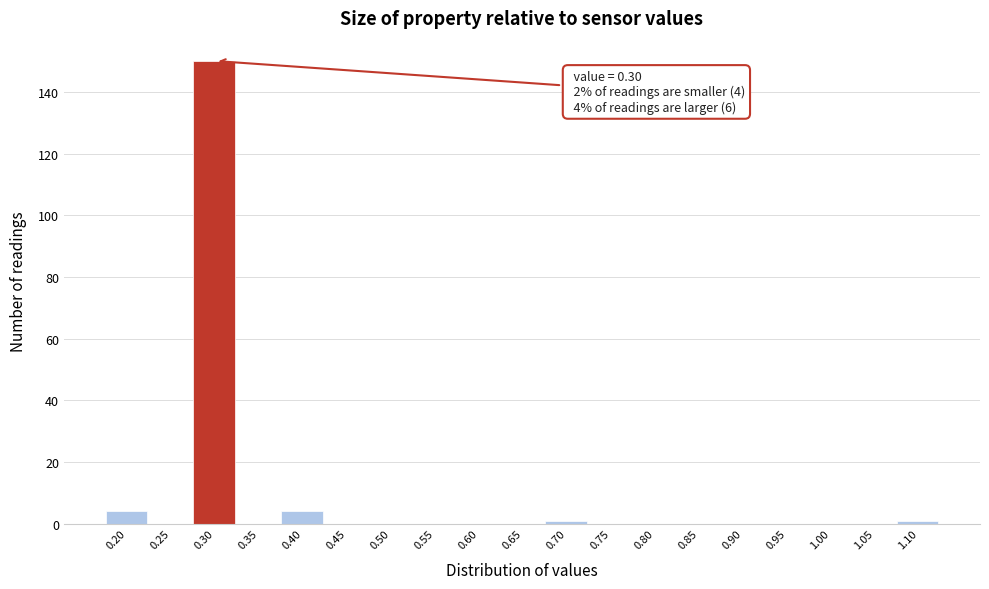

Over which range of the x-axis is the bar tallest?

0.275 to 0.325